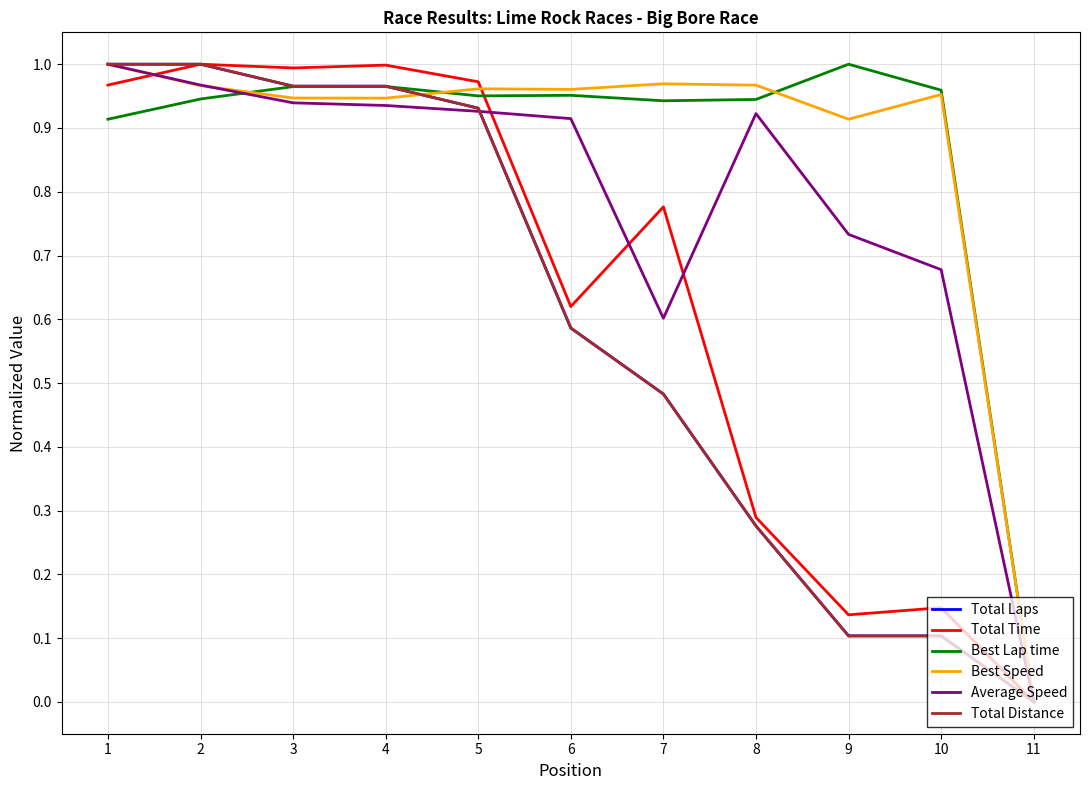

What is the difference between the maximum and minimum values in the Best Lap time series?

1.0